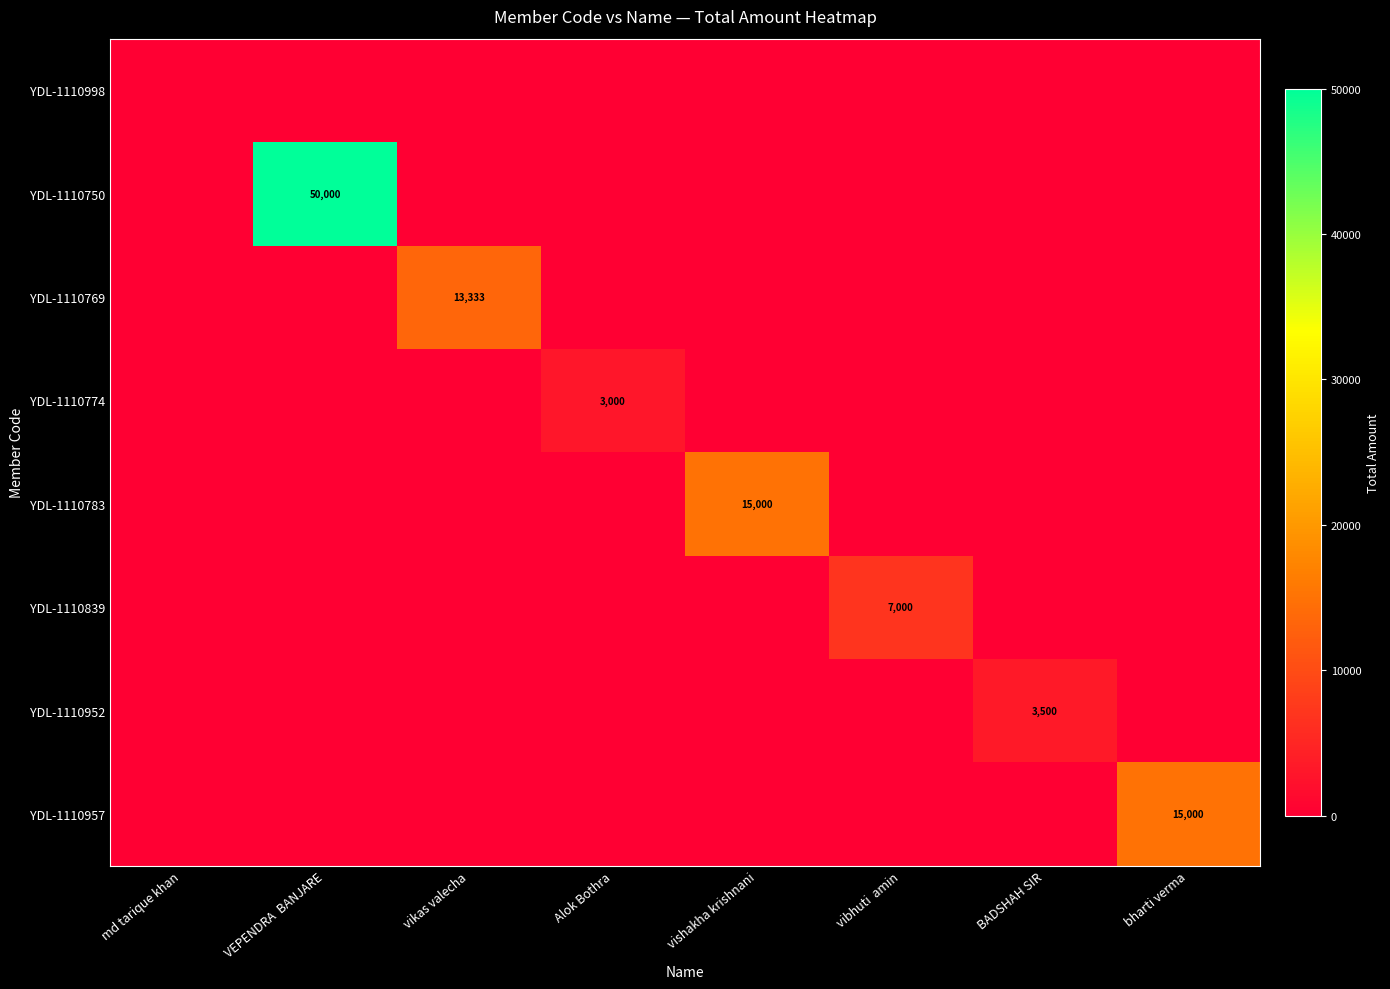

The value of YDL-1110769 at vikas valecha is 9248. True or false?

False